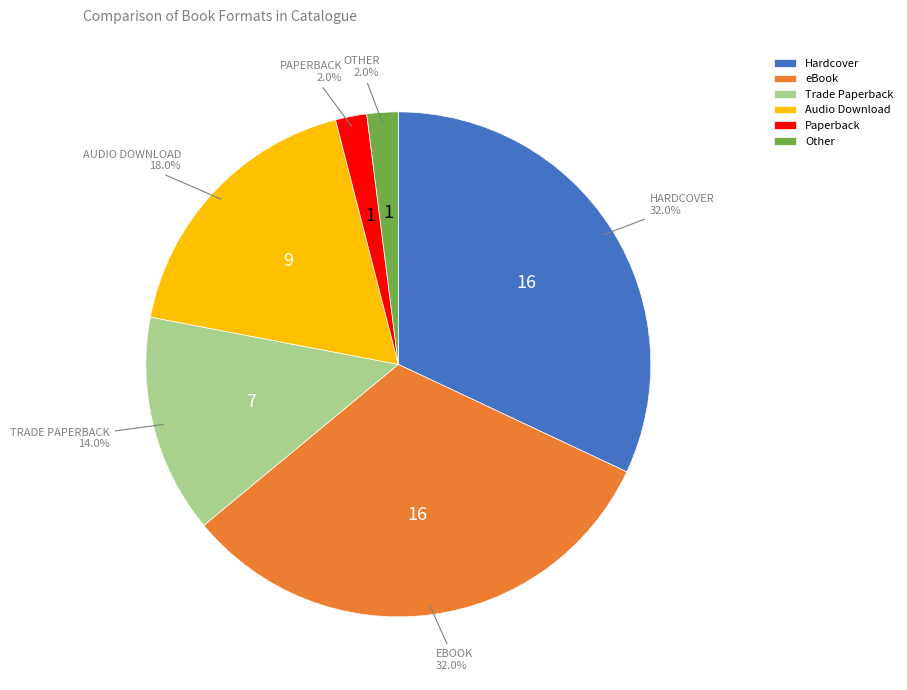

Does Trade Paperback account for over 50% of the chart?

No